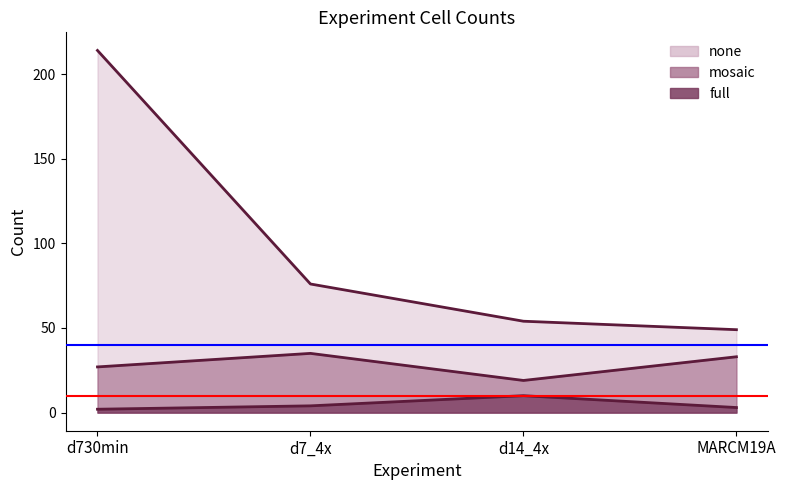

What is the difference between the none values at d730min and d14_4x?

160